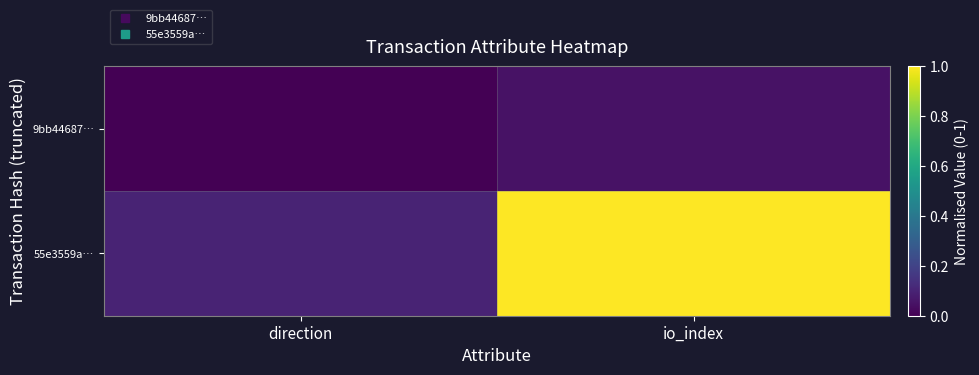

Reading left to right, transcribe all the data shown in this chart.

9bb44687…: direction=0.0	io_index=0.1
55e3559a…: direction=0.1	io_index=1.0